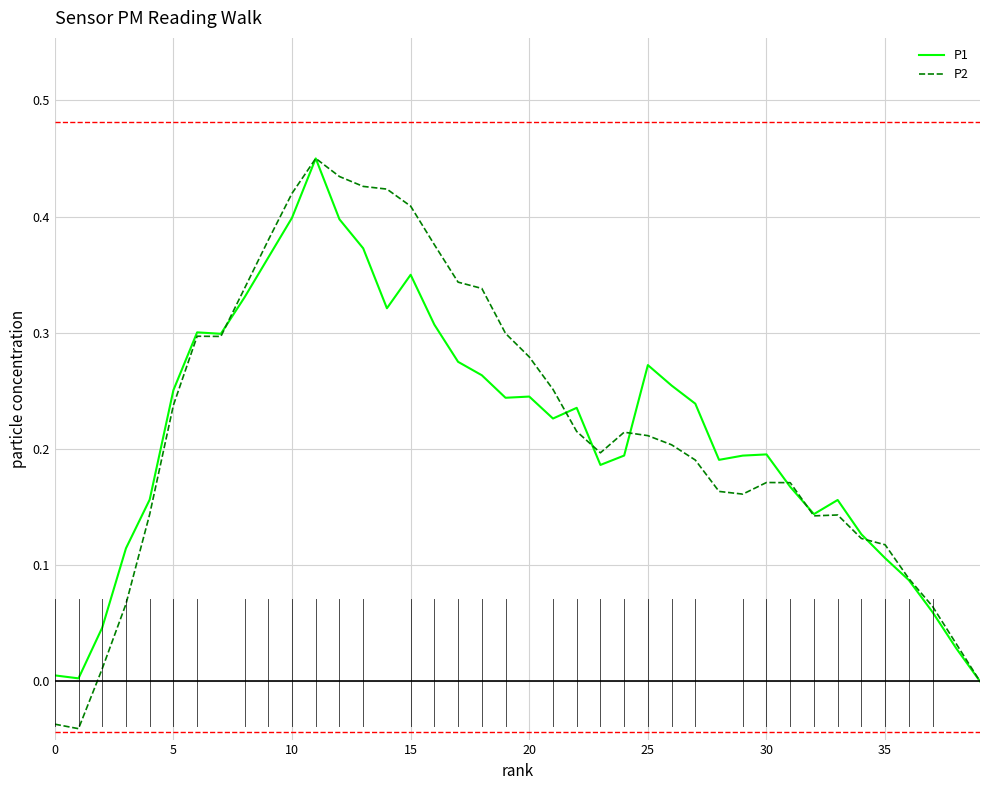

Which series has the largest range (max minus min)?

P2